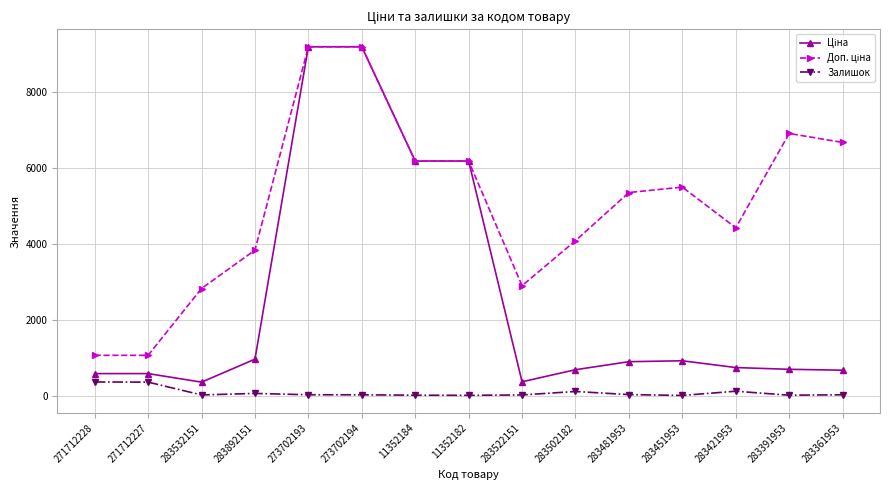

What is the maximum value shown in the chart?

9196.3